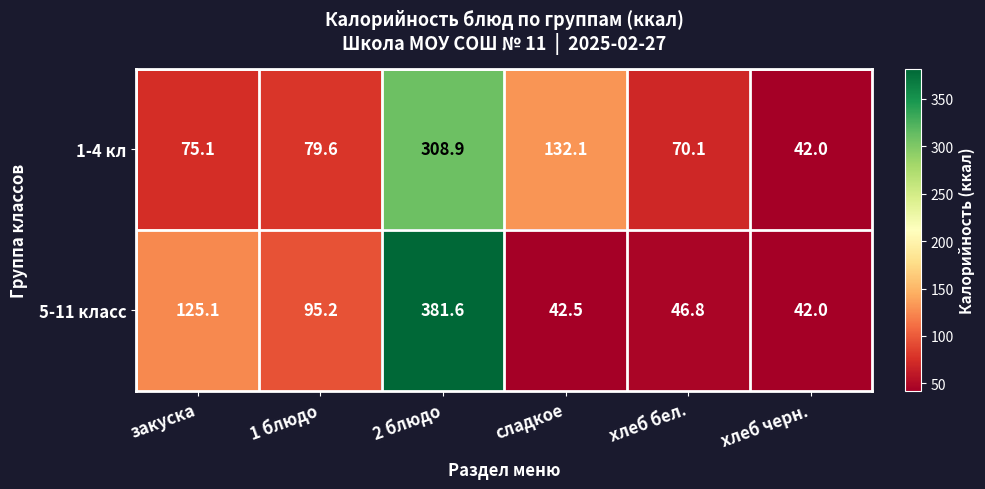

At how many categories does at least one series exceed 258?

1